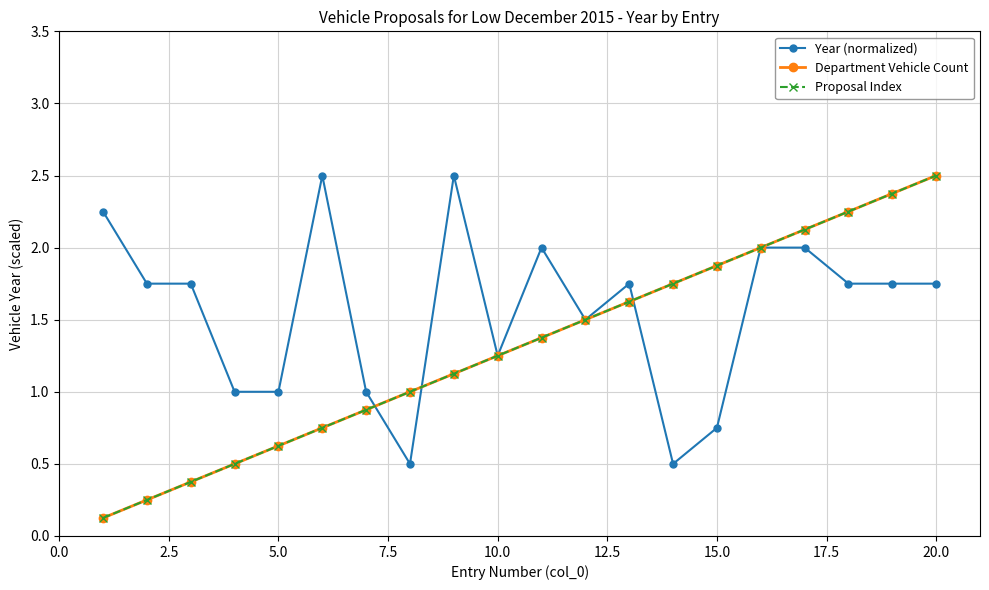

What is the difference between the maximum and minimum values in the Year (normalized) series?

2.0